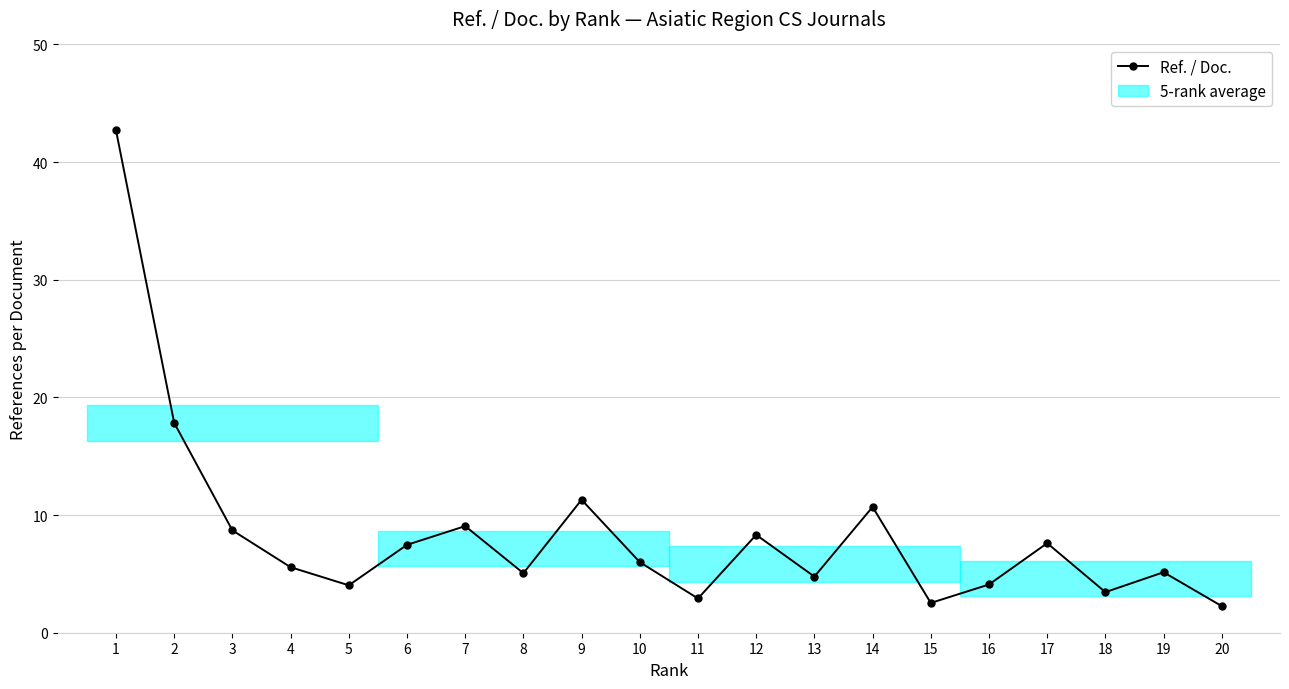

Which has a higher value, 4 or 7?

7